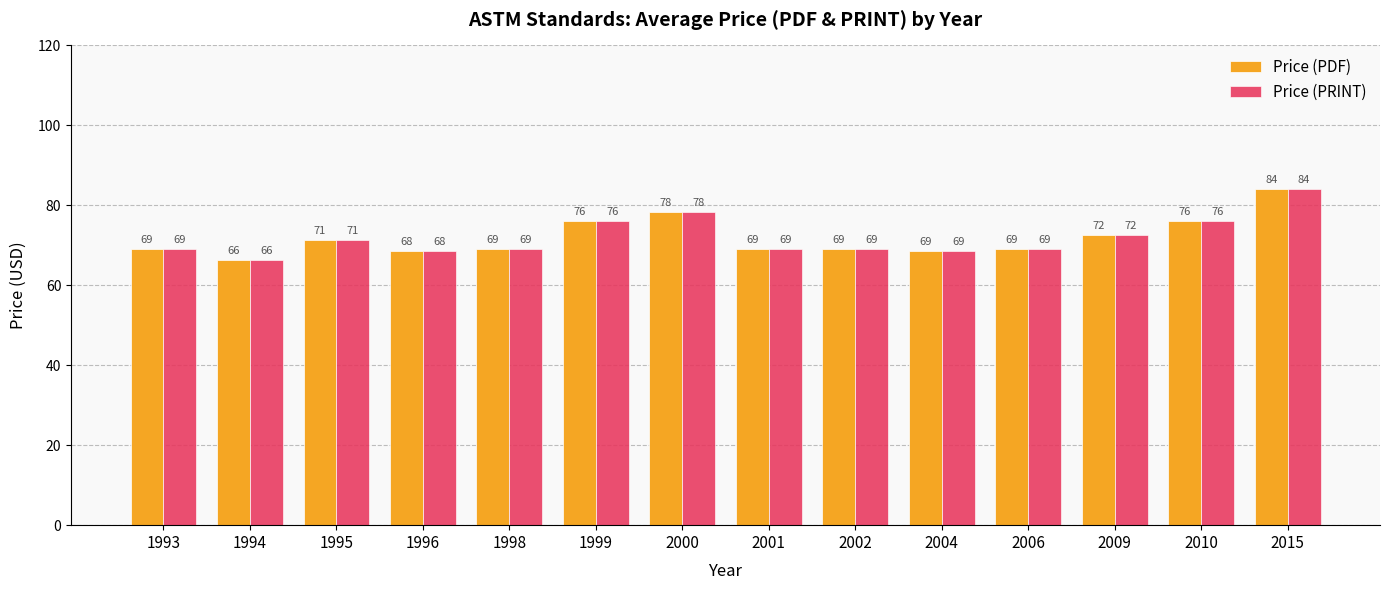

Count the number of data series in this chart.

2